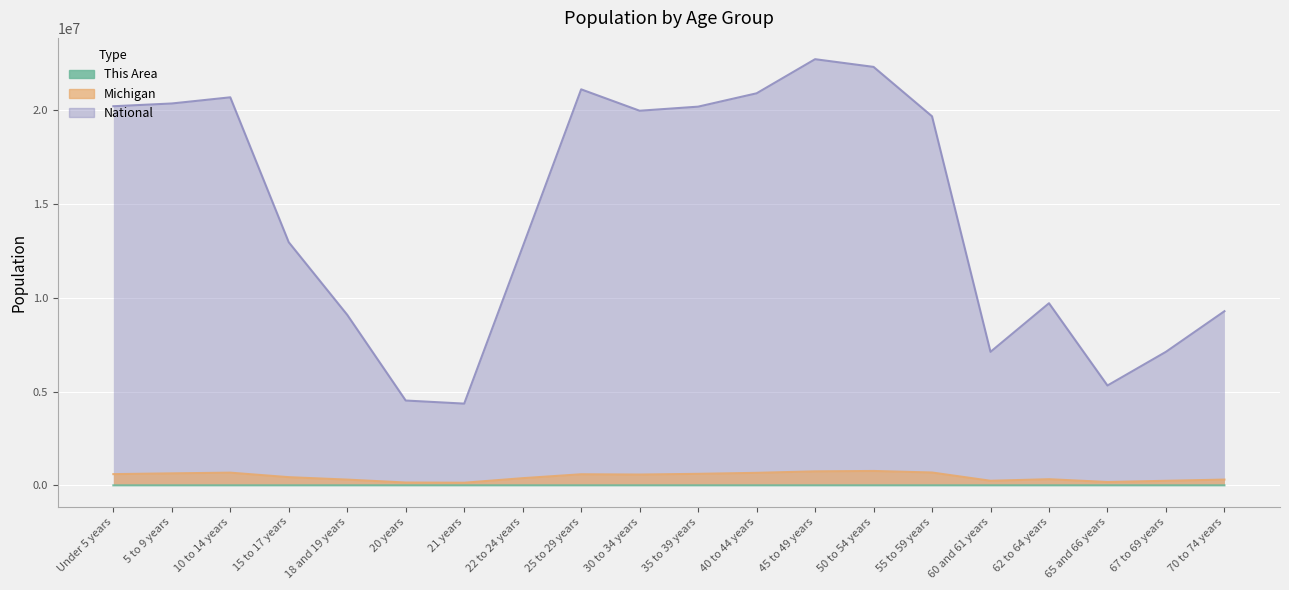

What position from the right is 25 to 29 years?

12